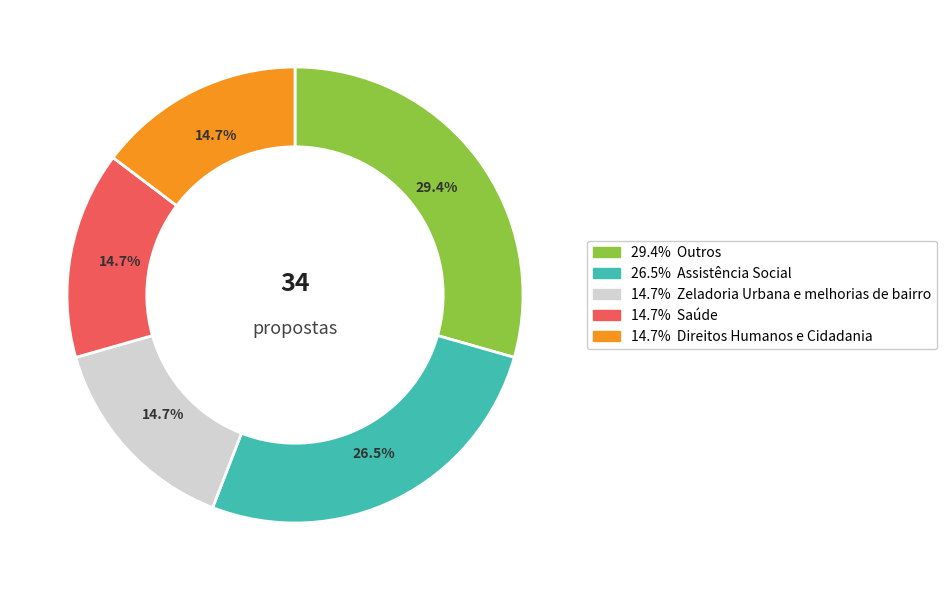

Is there a majority slice in this chart?

No